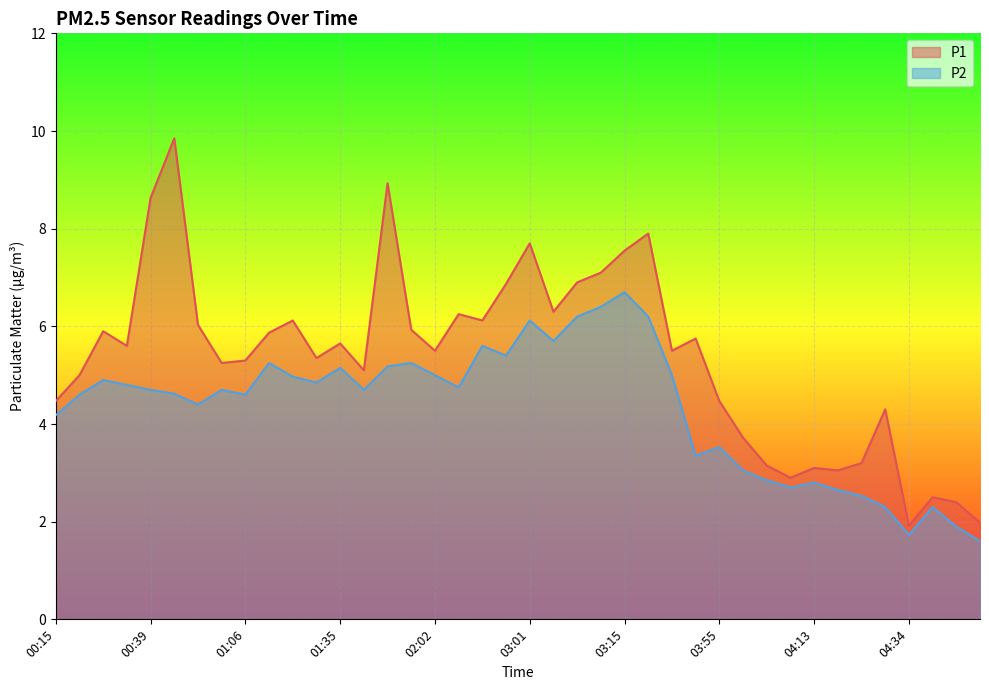

Count the number of data series in this chart.

2